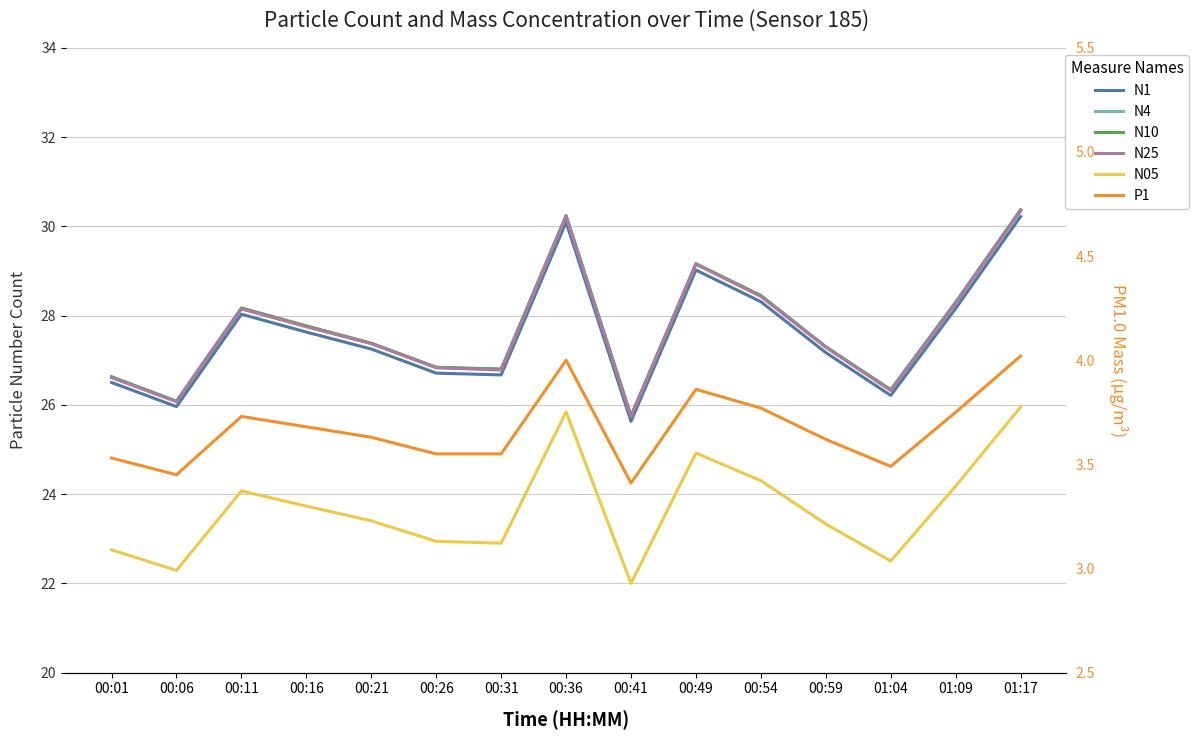

What is the minimum value shown in the chart?

3.4